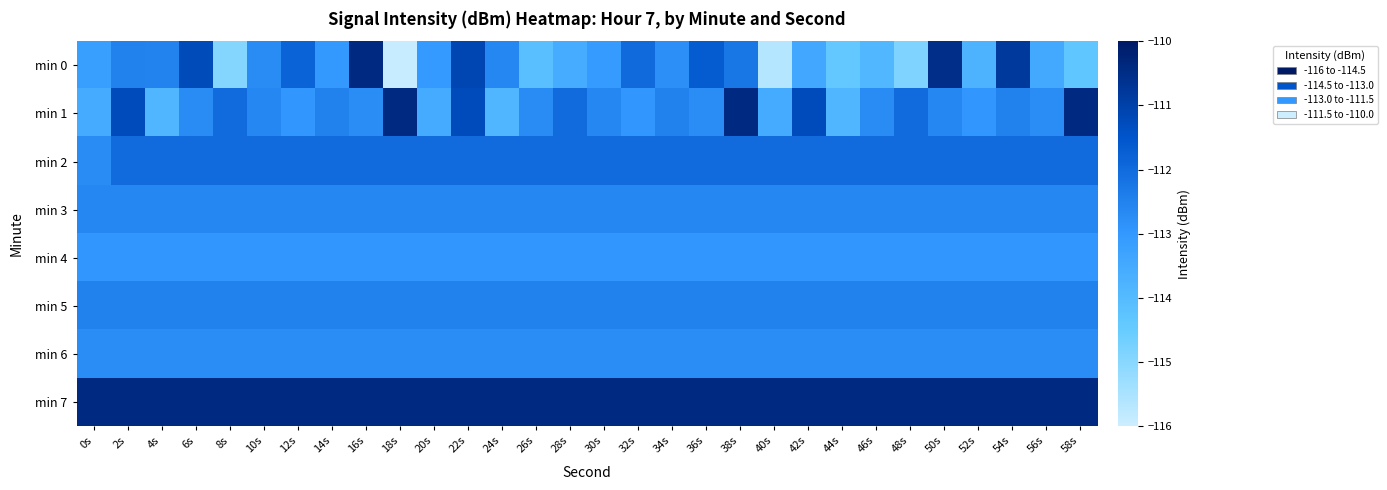

What is the total value across all series at 0s?

-900.7